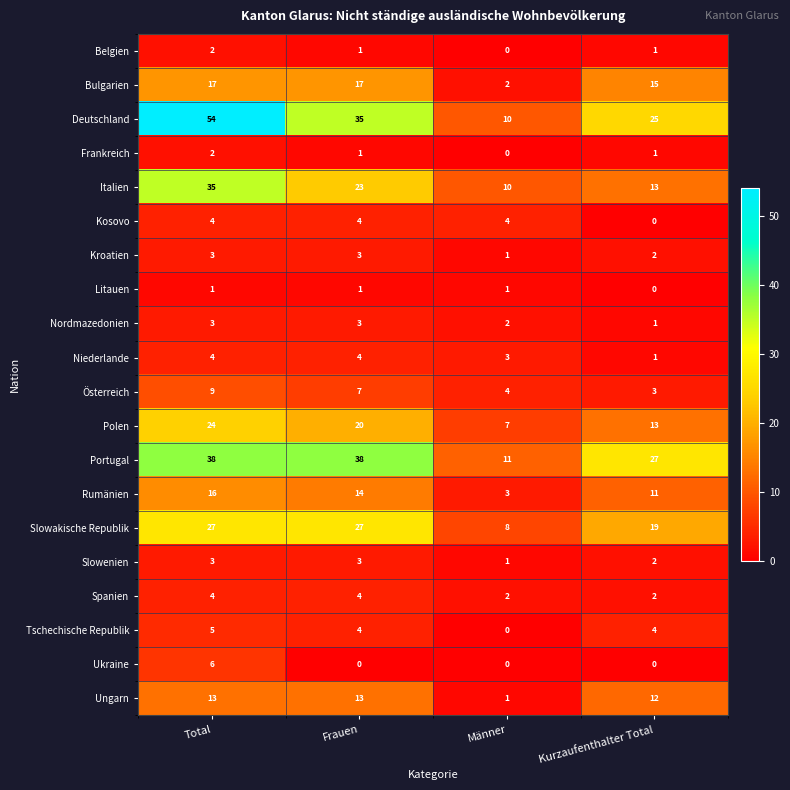

Count the Kosovo values in the range 4 to 5.

3